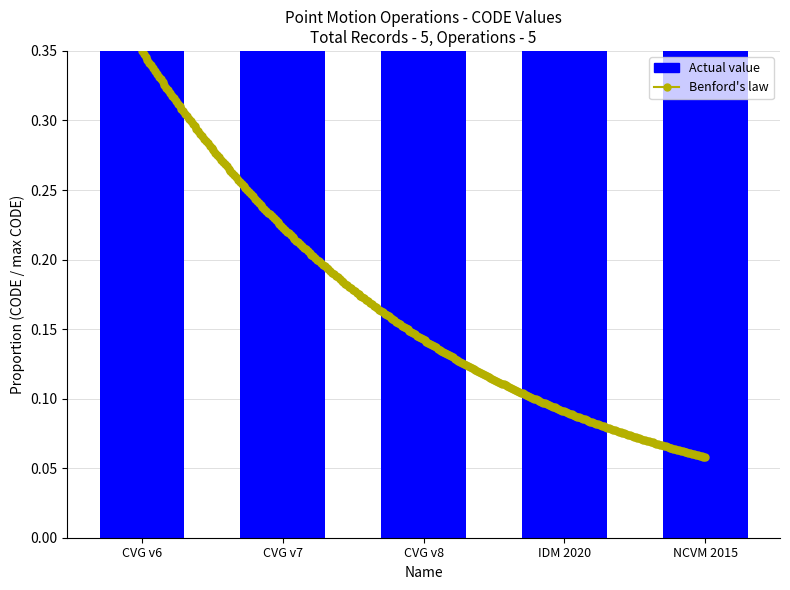

Rank the categories by value from lowest to highest.

CVG v6, IDM 2020, CVG v7, NCVM 2015, CVG v8